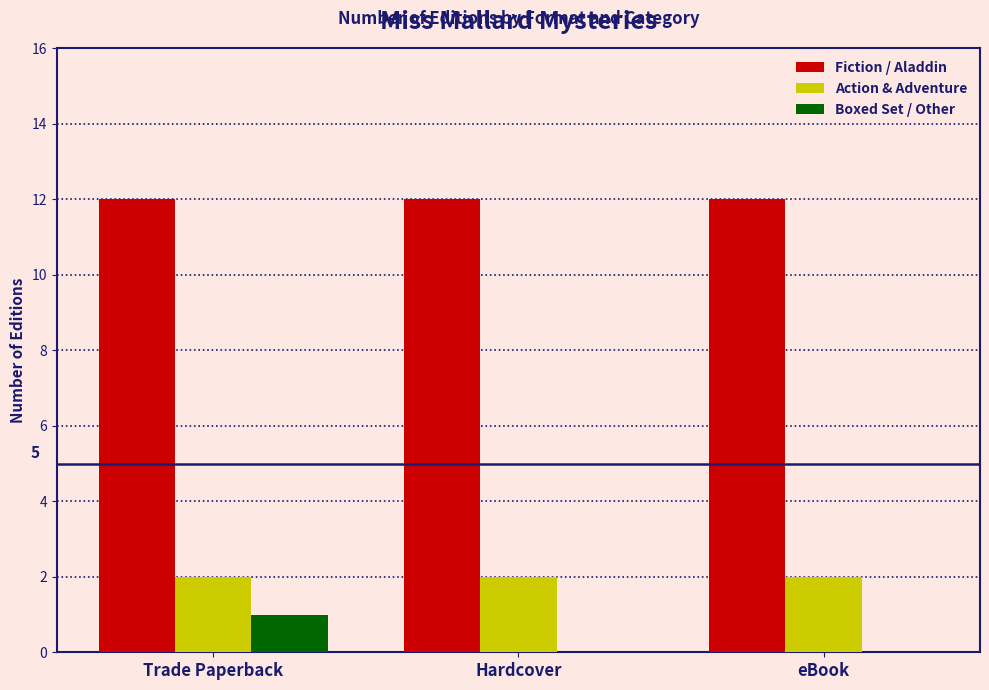

Is the value of Action & Adventure at Hardcover greater than the value of Fiction / Aladdin at eBook?

No